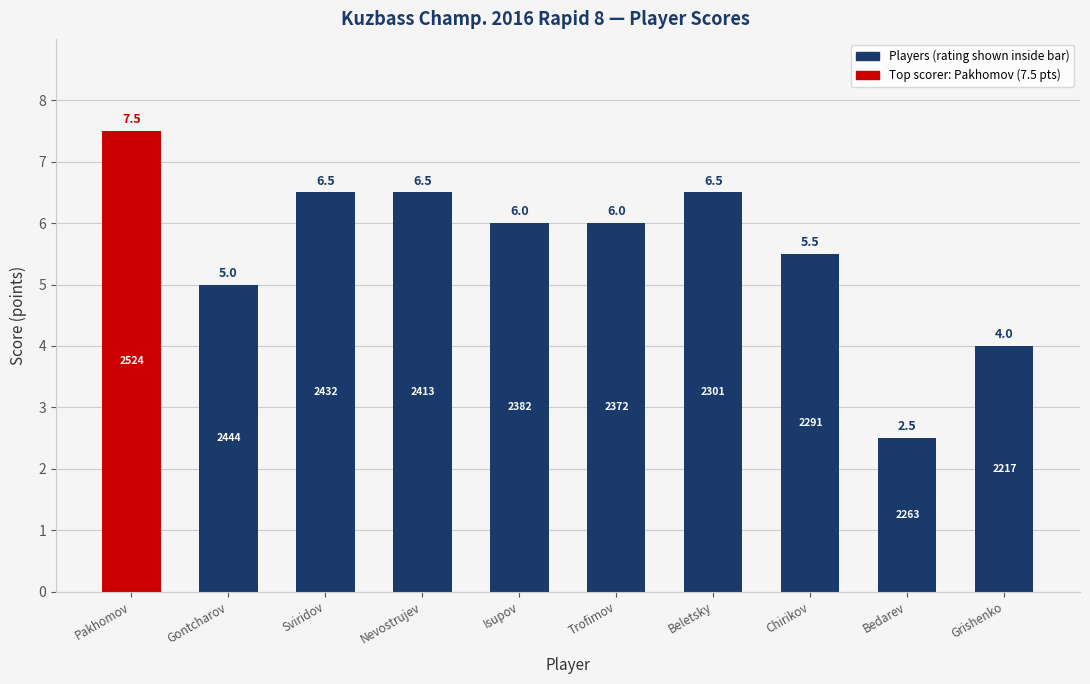

Which category has the lowest value across all series?

Bedarev